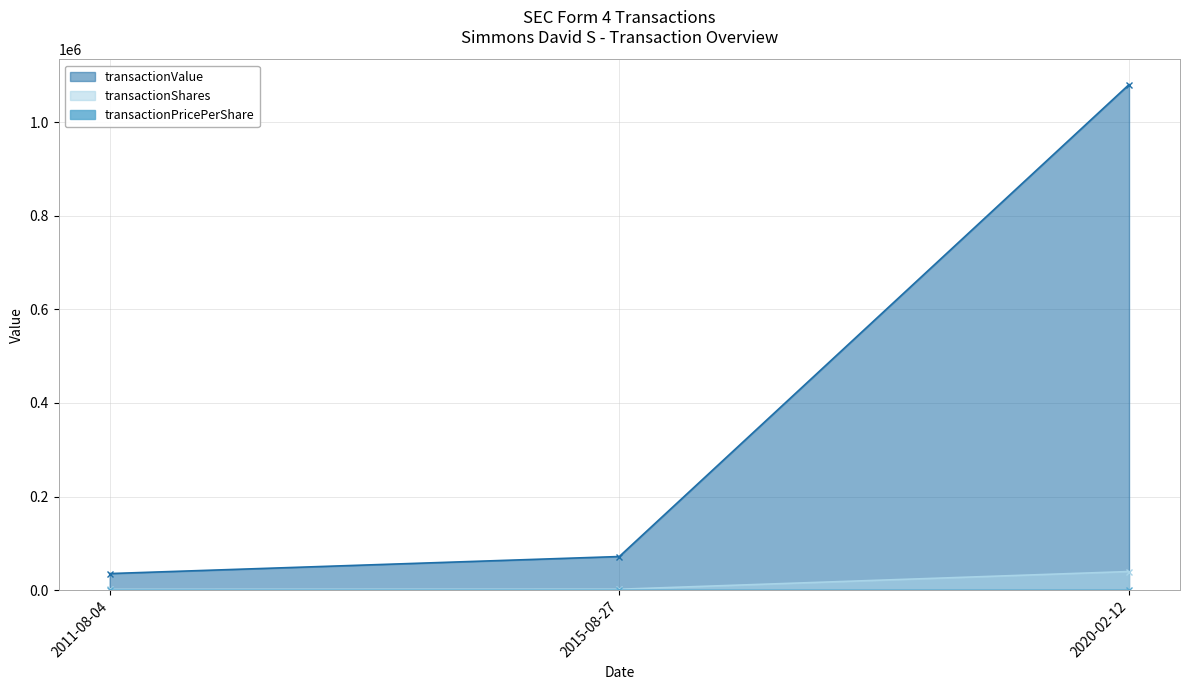

What is the total value across all series at 2015-08-27?

74282.8